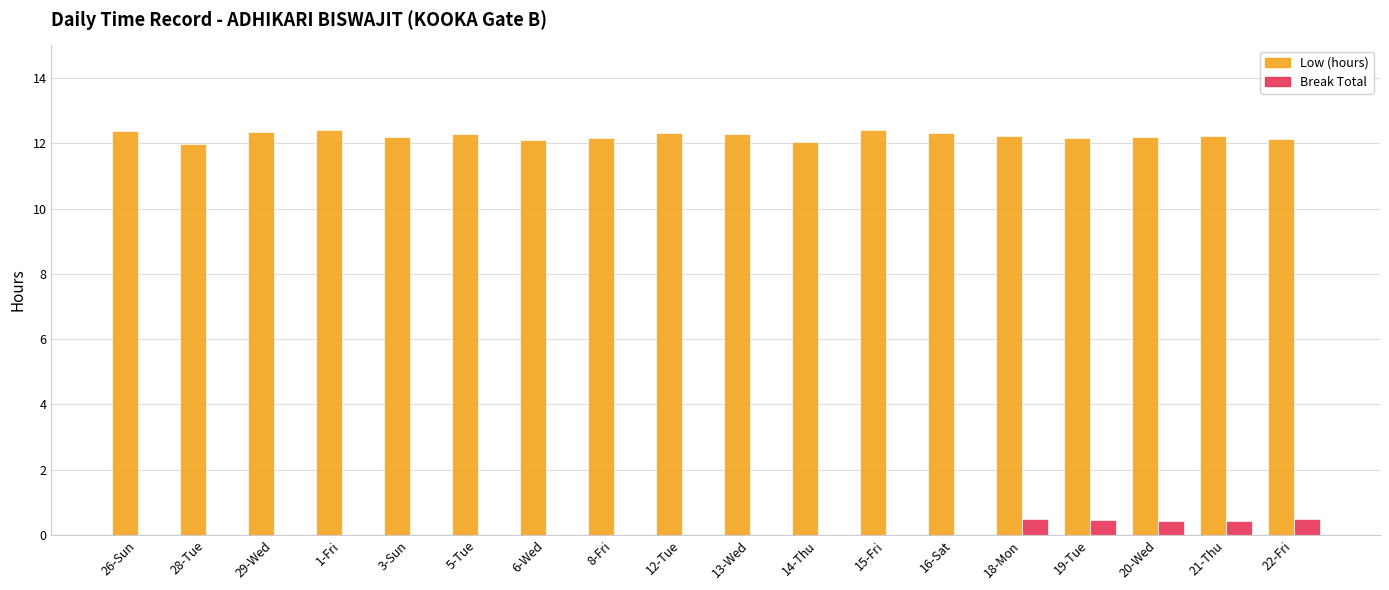

What is the sum of the Low (hours) values at 3-Sun and 22-Fri?

24.3